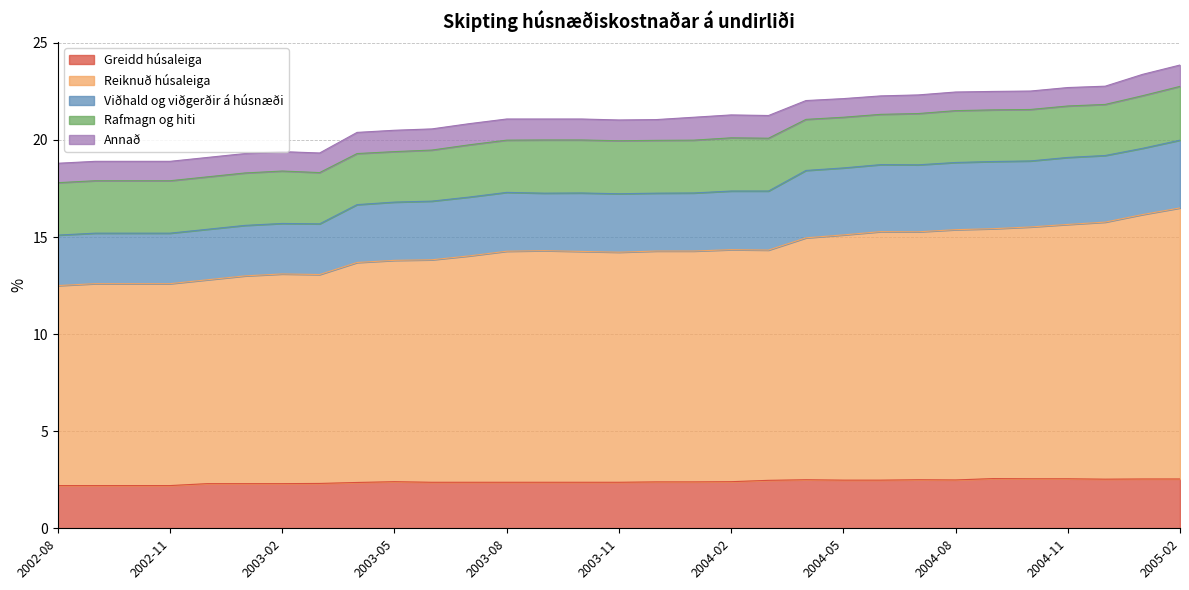

What is the difference between the maximum and minimum values in the Rafmagn og hiti series?

0.2